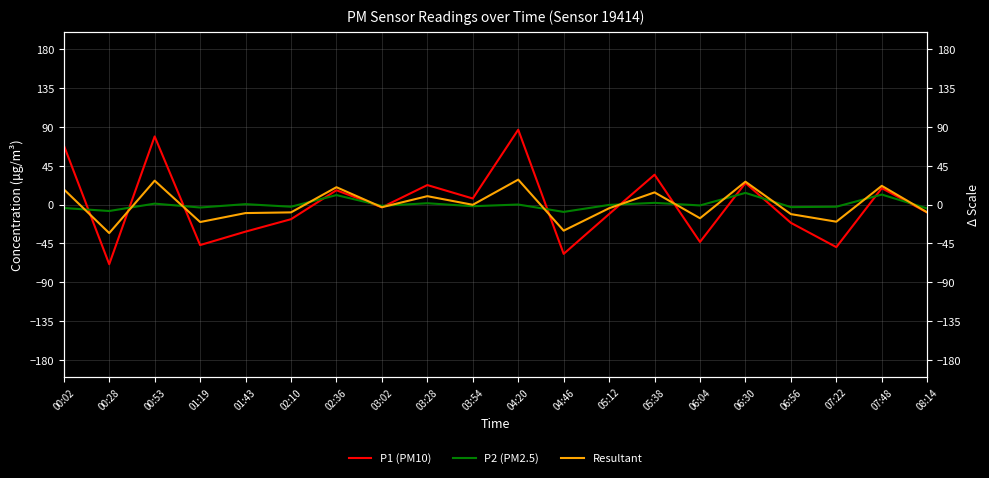

How many data points in P2 (PM2.5) are above -1?

9